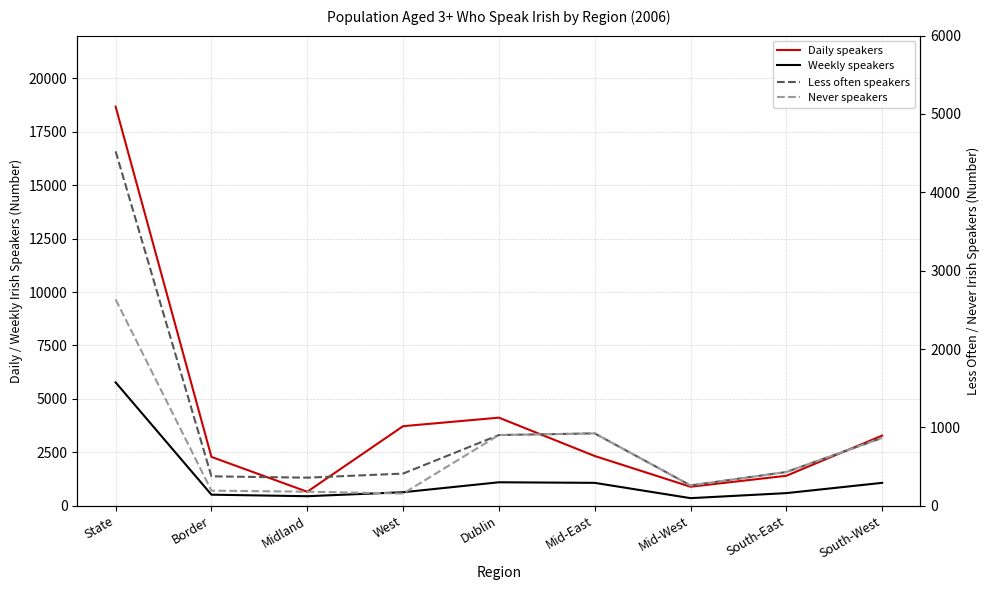

At which category does Less often speakers reach its first local peak?

Mid-East